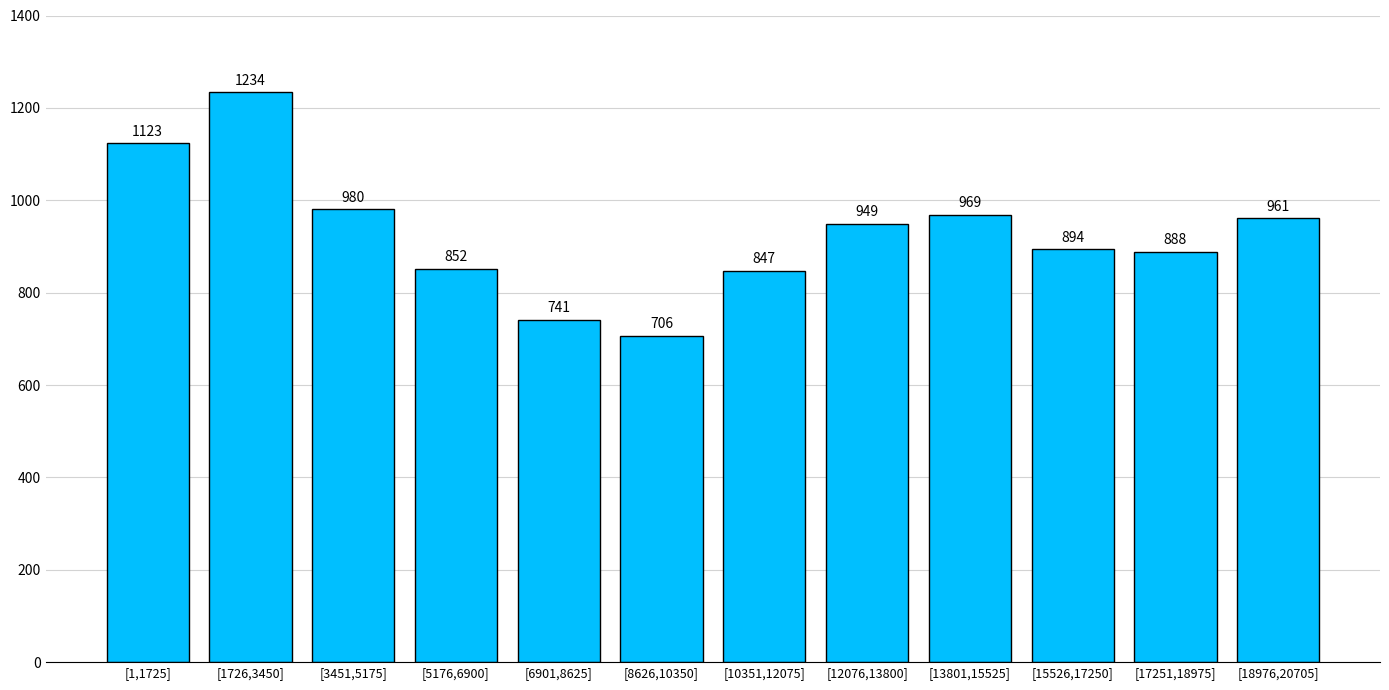

Reading right to left, transcribe all the data shown in this chart.

961	888	894	969	949	847	706	741	852	980	1234	1123